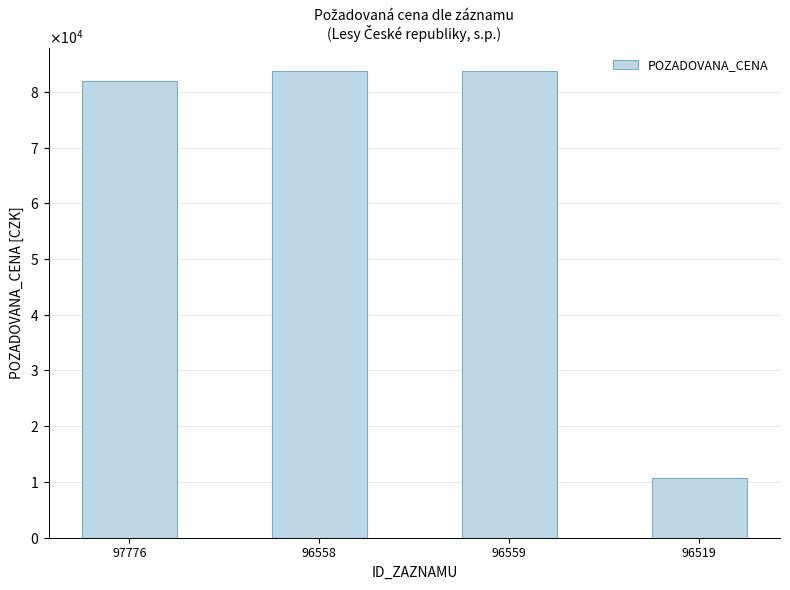

What is the sum of all values?

260260